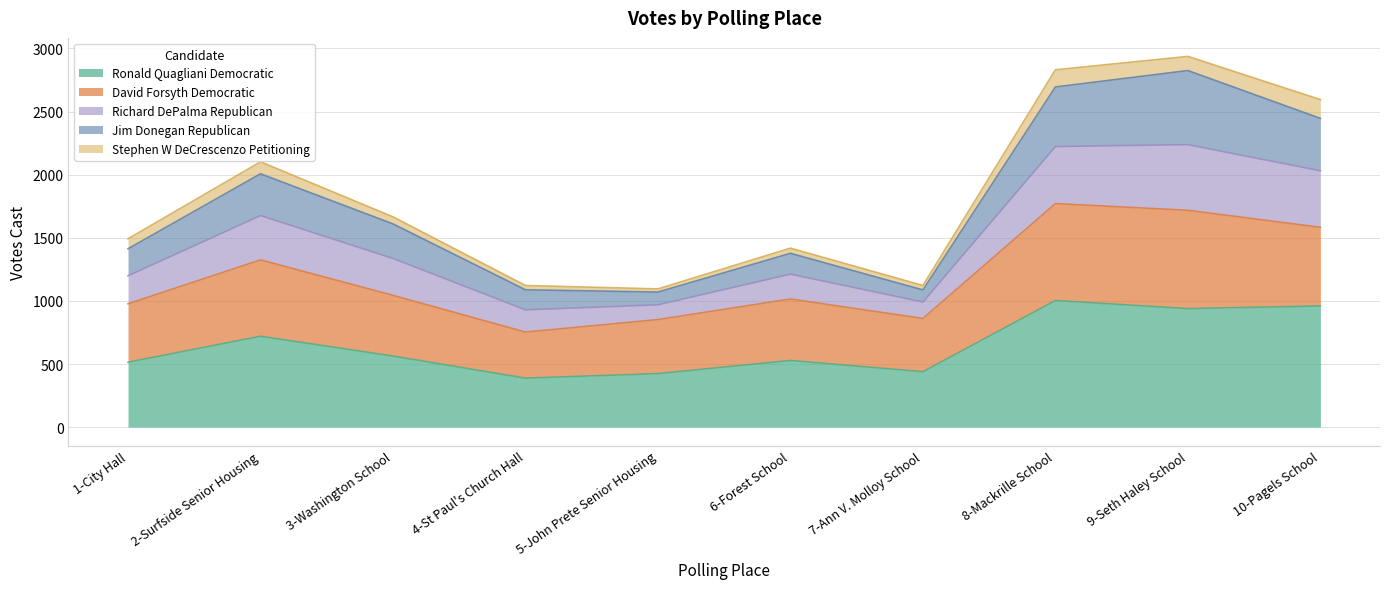

How many interior local valleys does the Ronald Quagliani Democratic series have?

3